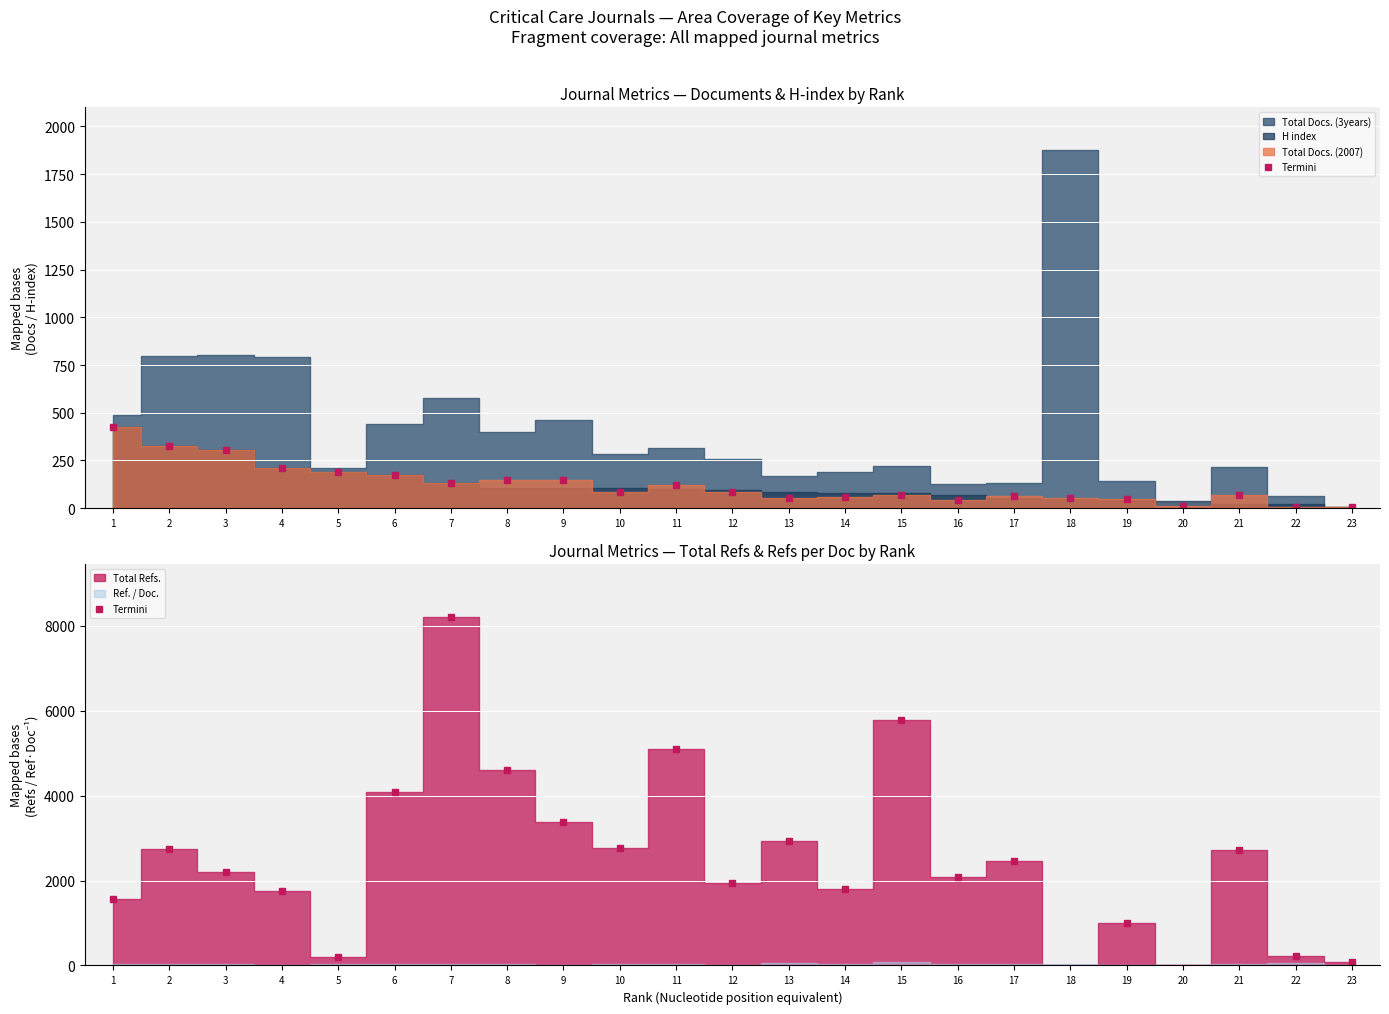

Where do H index and Ref. / Doc. first cross each other?

14 and 15